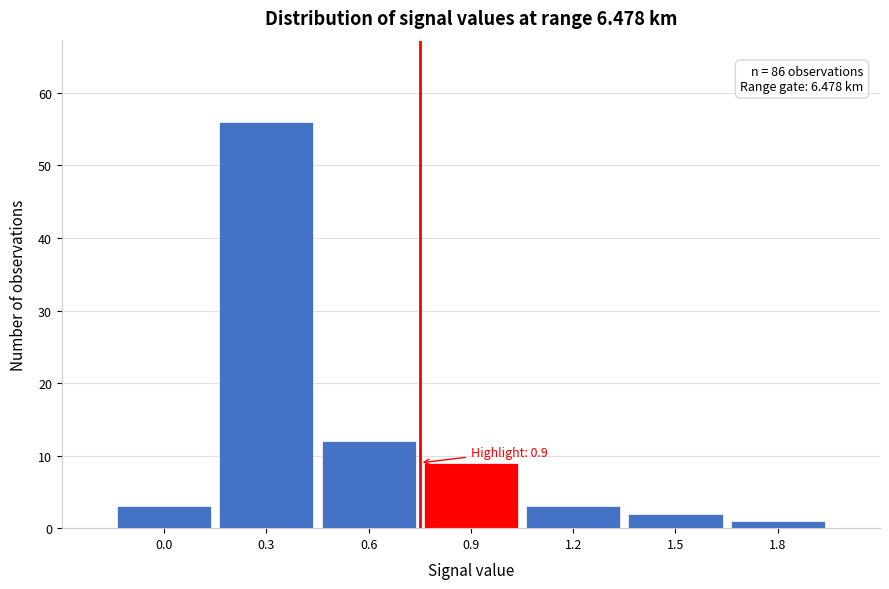

Reading right to left, transcribe all the data shown in this chart.

1.8=1	1.5=2	1.2=3	0.9=9	0.6=12	0.3=56	0.0=3